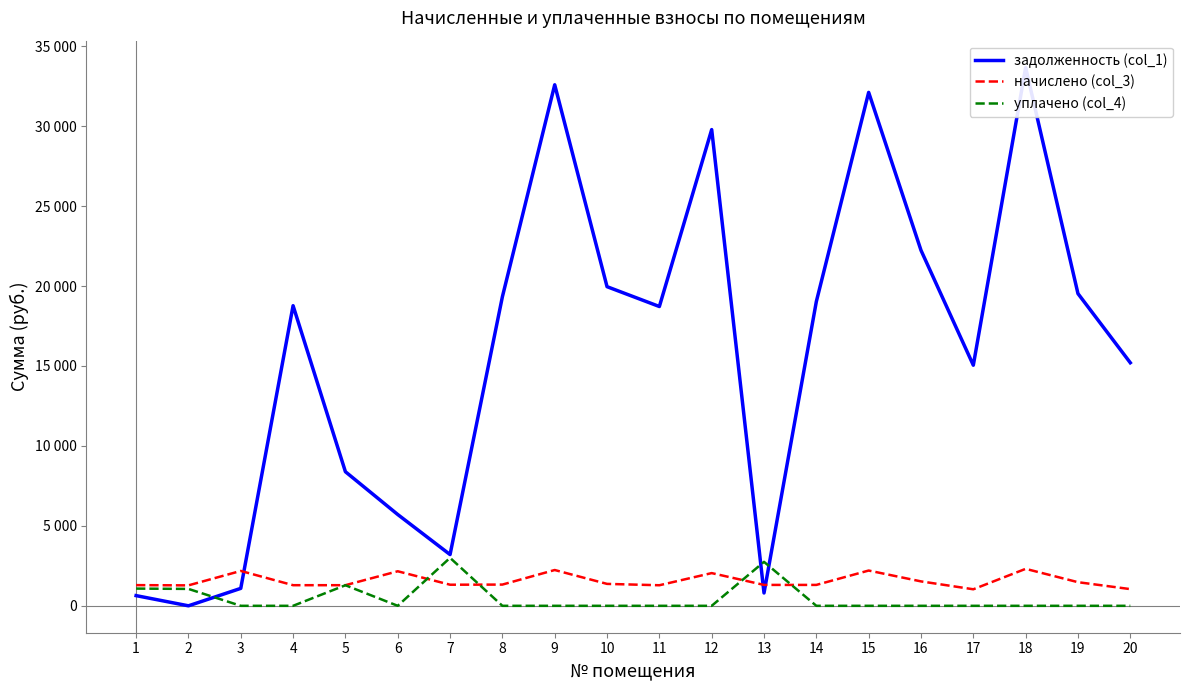

What is the sum of all уплачено (col_4) values?

9170.0